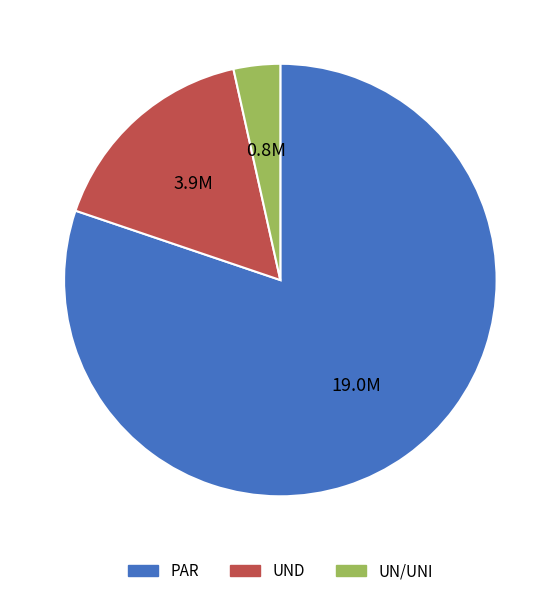

Rank the categories by value from highest to lowest.

PAR, UND, UN/UNI